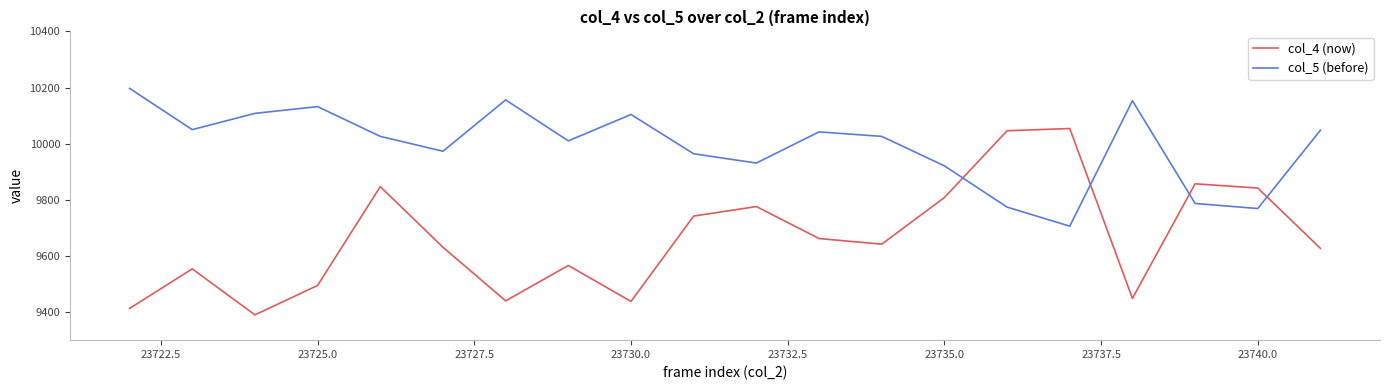

After their last crossing, which series has the higher values: col_5 (before) or col_4 (now)?

col_5 (before)